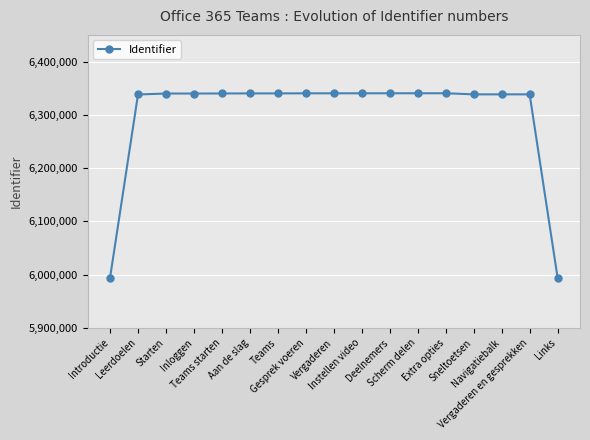

What is the minimum value shown in the chart?

5993919